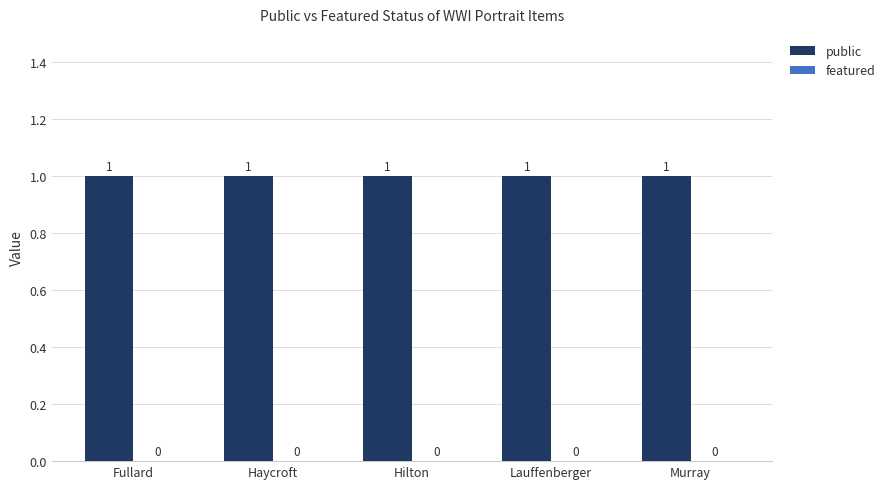

Which category has the lowest value in the public series?

Fullard